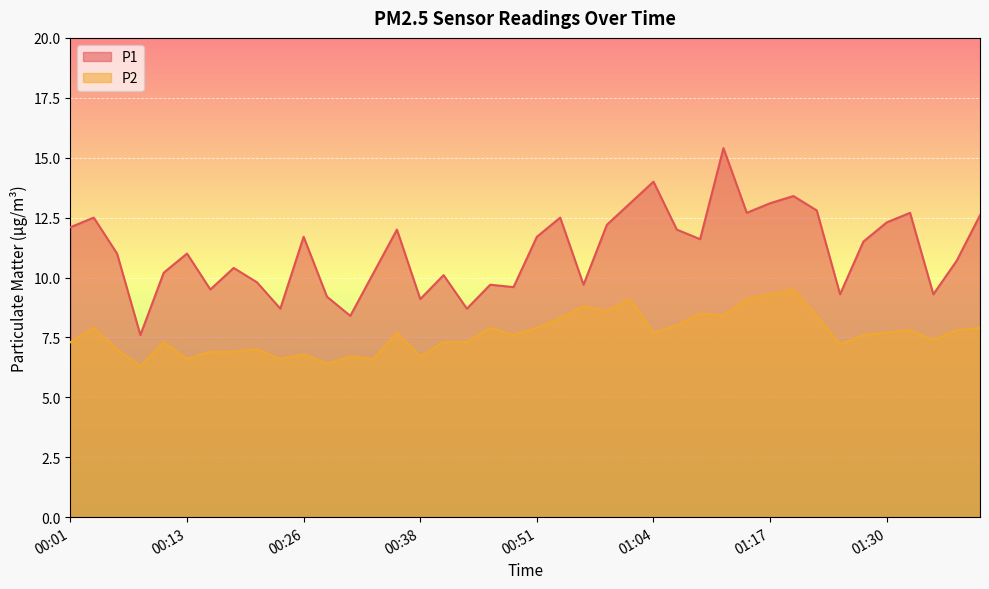

What is the sum of the P1 values at 00:01 and 00:06?

23.1